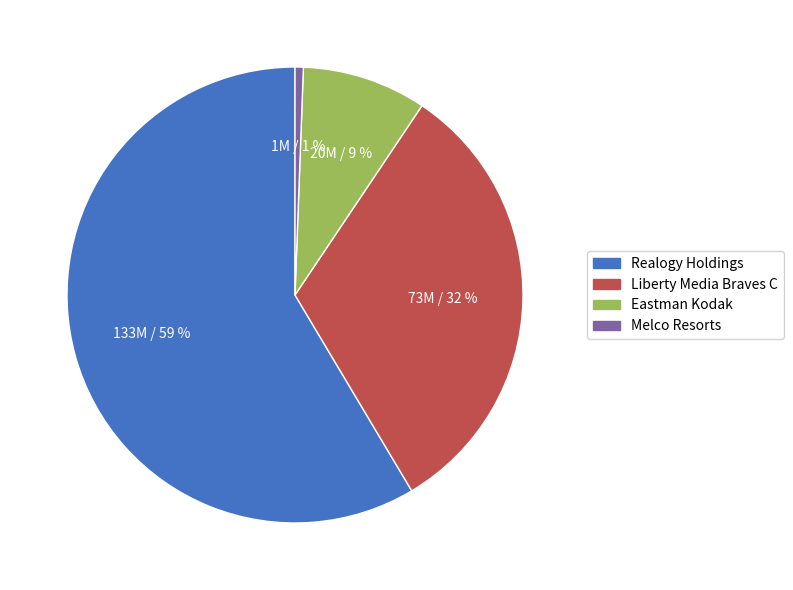

Is there any slice that represents more than half of the pie?

Yes